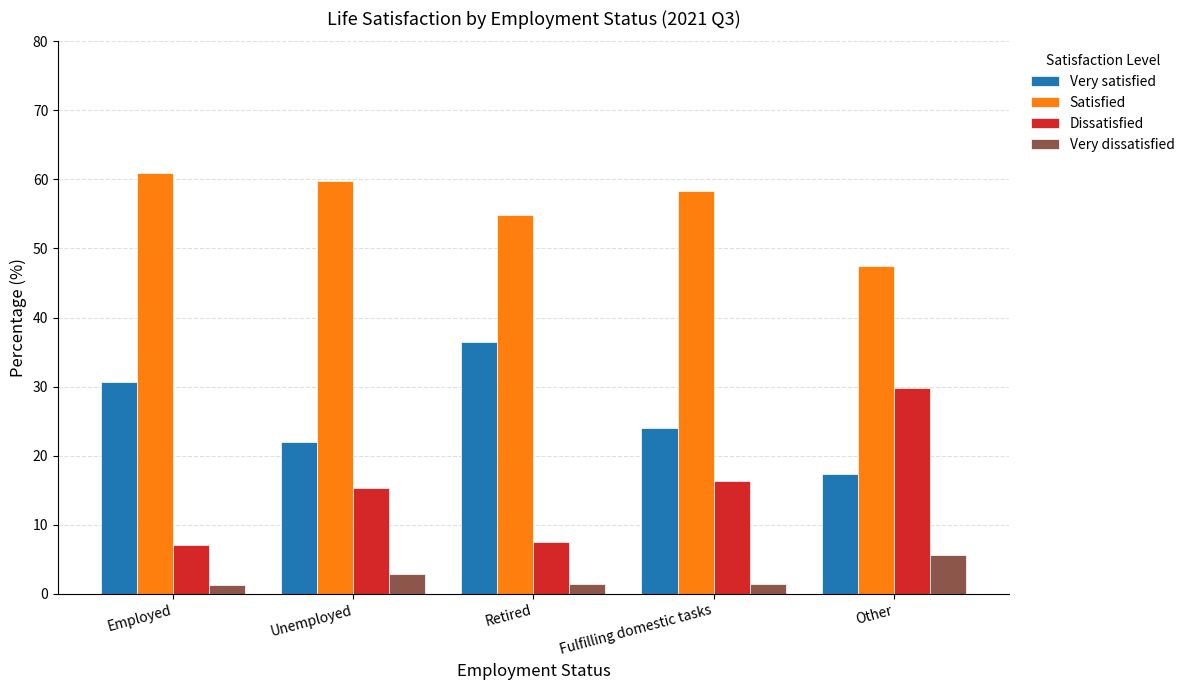

What position from the left is Employed?

1